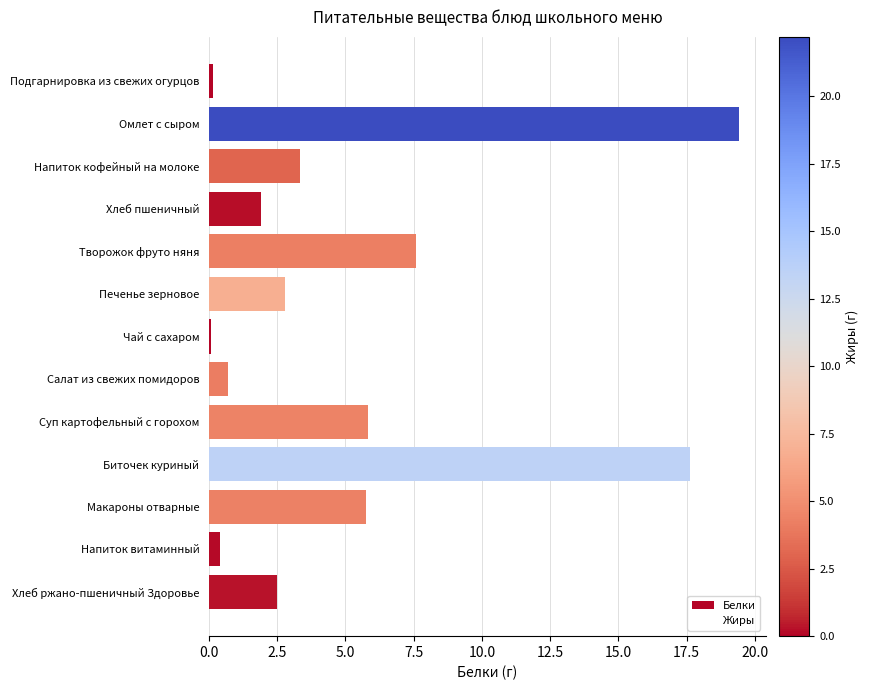

What is the average value?

5.2